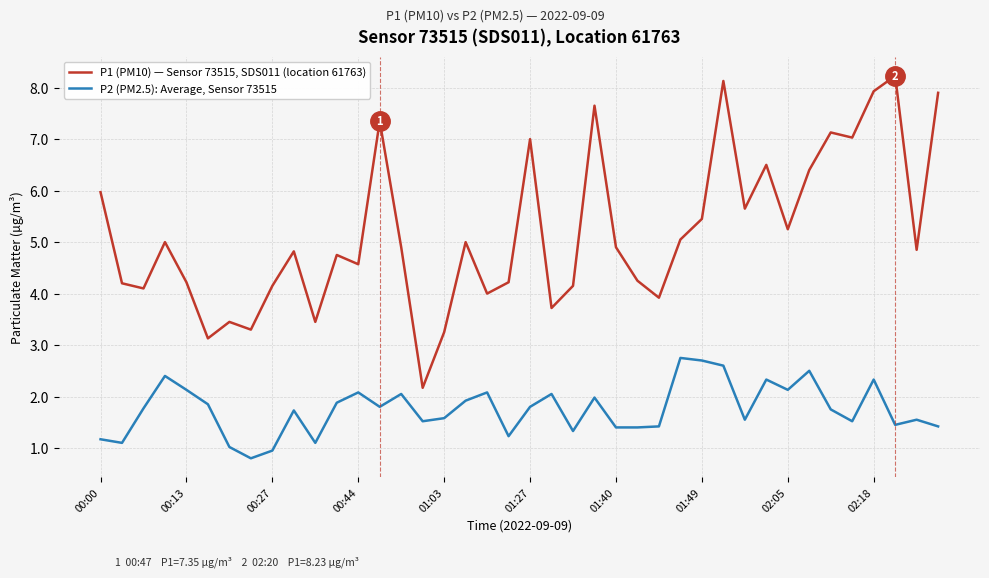

What are all the series names shown in the legend?

P1 (PM10) — Sensor 73515, SDS011 (location 61763), P2 (PM2.5): Average, Sensor 73515